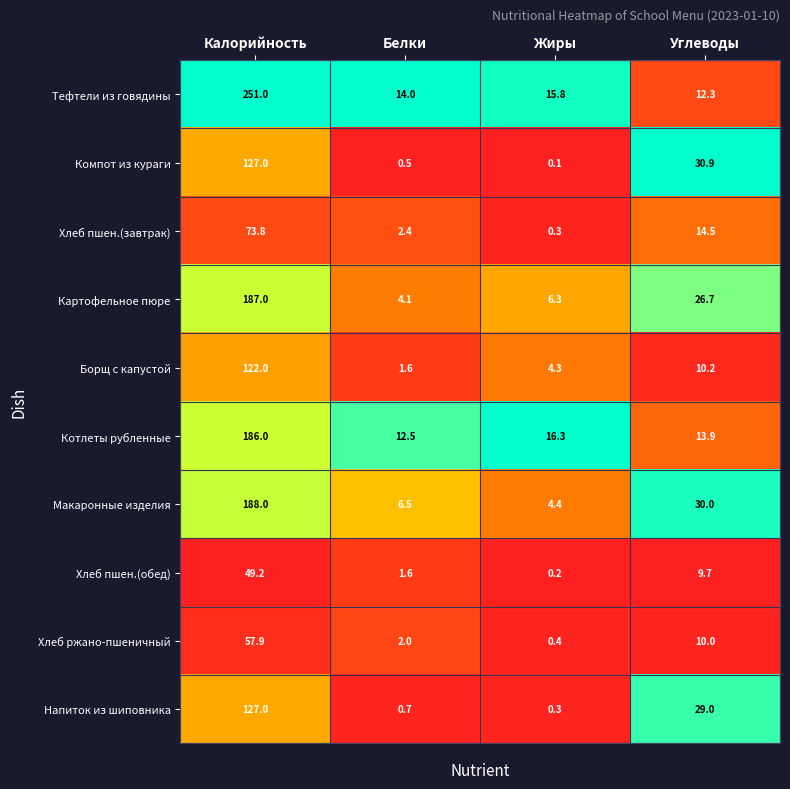

What is the maximum value shown in the chart?

251.0